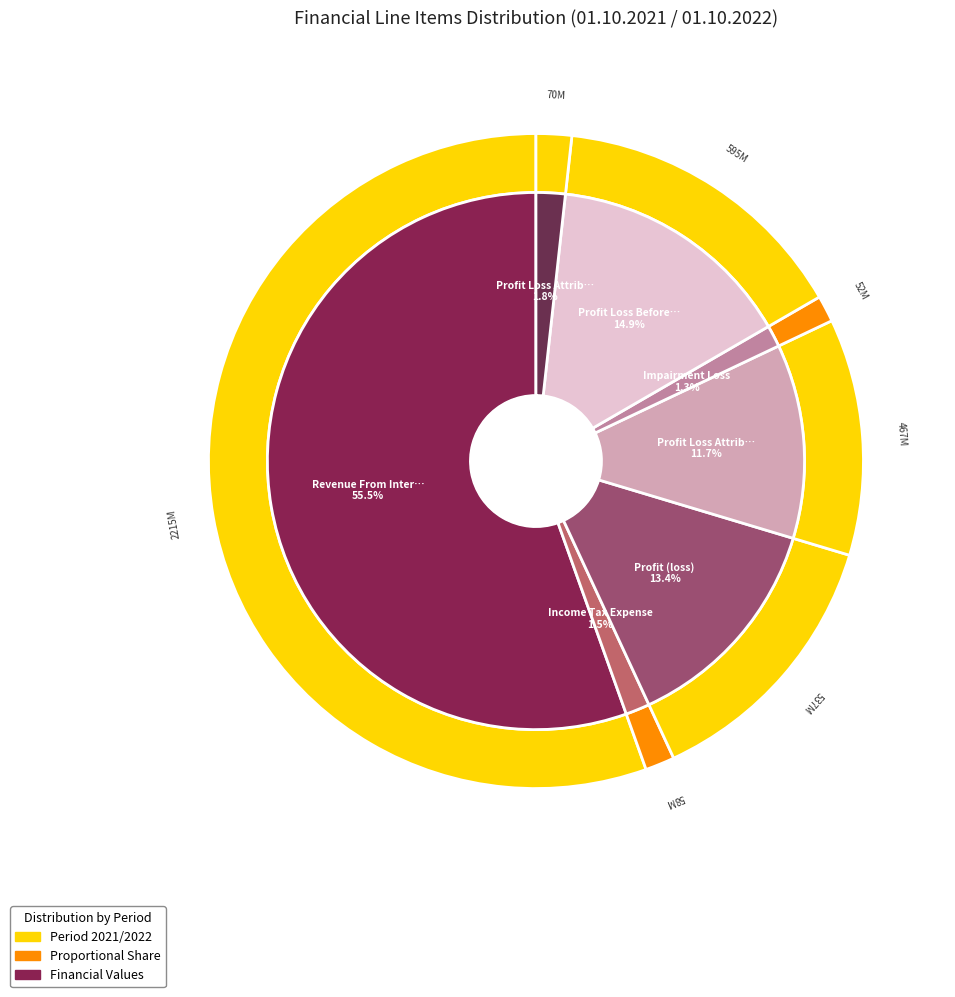

Is it true that Revenue From Interest is 69% of the pie?

False